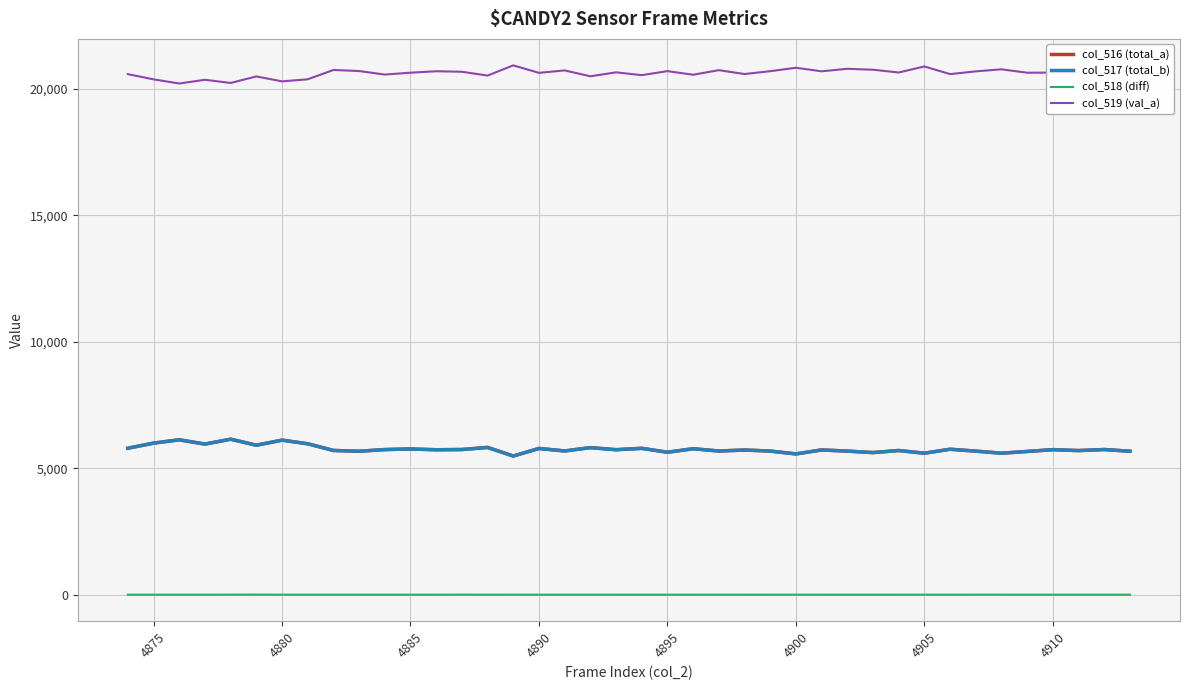

True or false: col_519 (val_a) and col_517 (total_b) intersect in this chart.

False